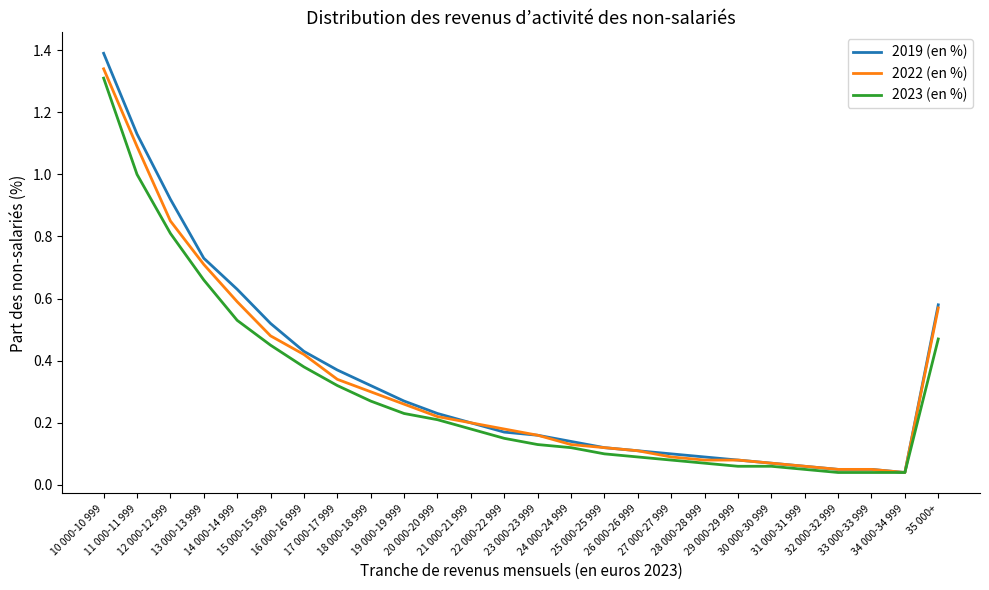

What is the maximum value shown in the chart?

1.4